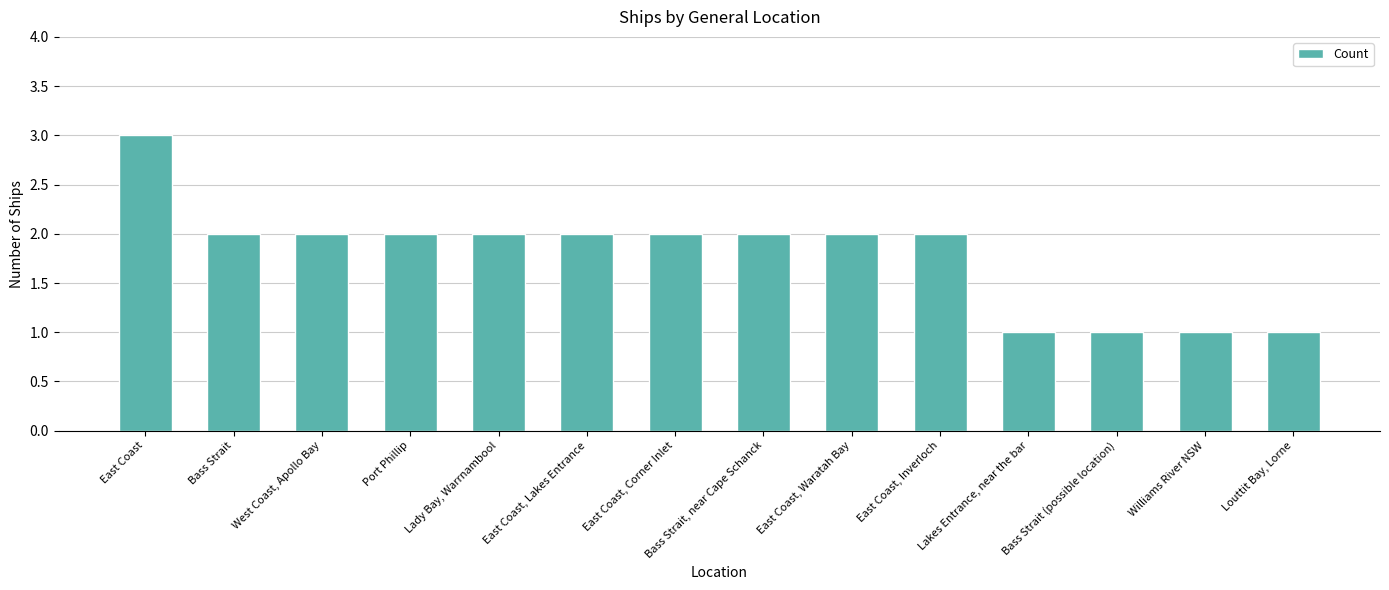

What position from the left is Port Phillip?

4